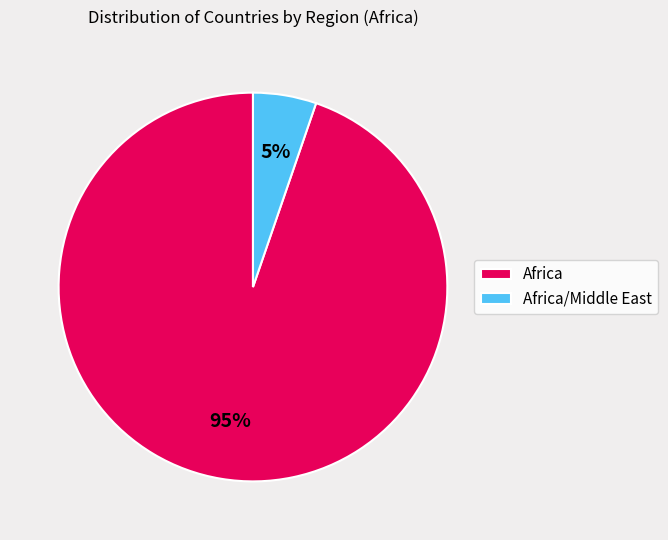

Does Africa/Middle East account for over 50% of the chart?

No